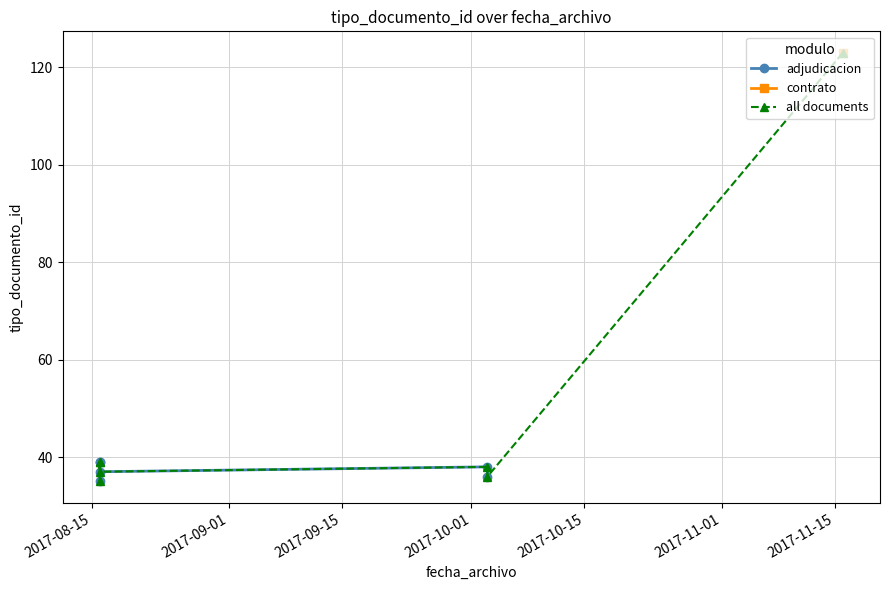

What is the ratio of the value at 2017-08-16 to the value at 2017-08-16?

0.9